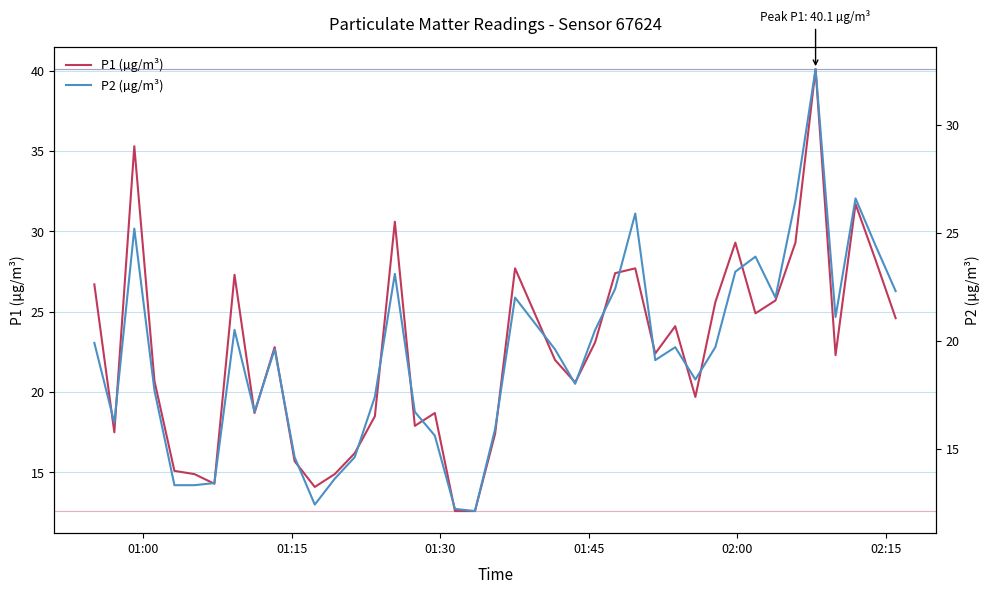

What is the value of the P2 (µg/m³) point at the 18th from the left?

15.6